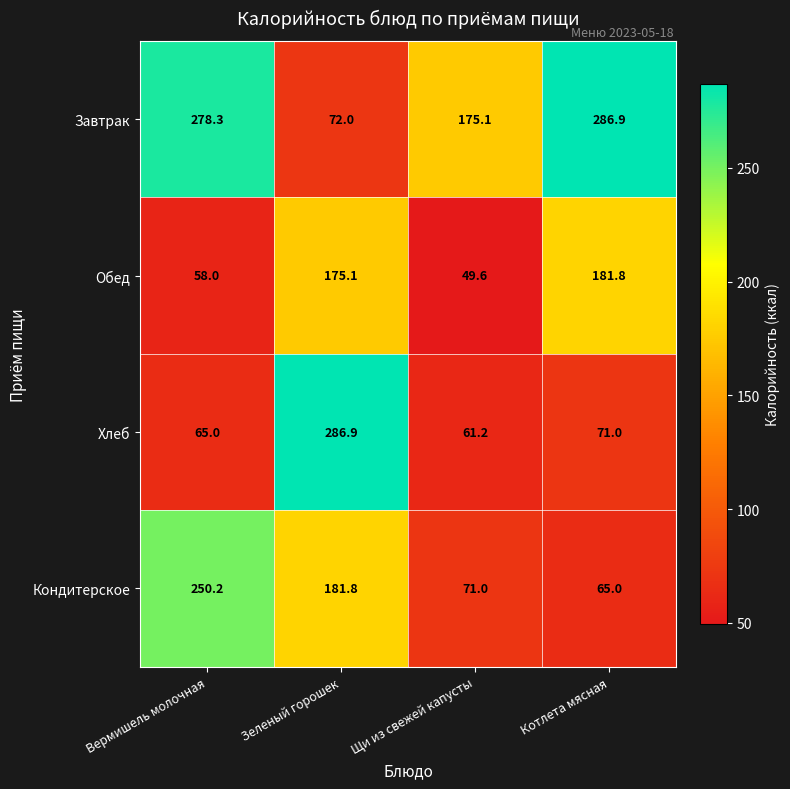

What is the difference between the maximum and second lowest values in the Кондитерское series?

179.2